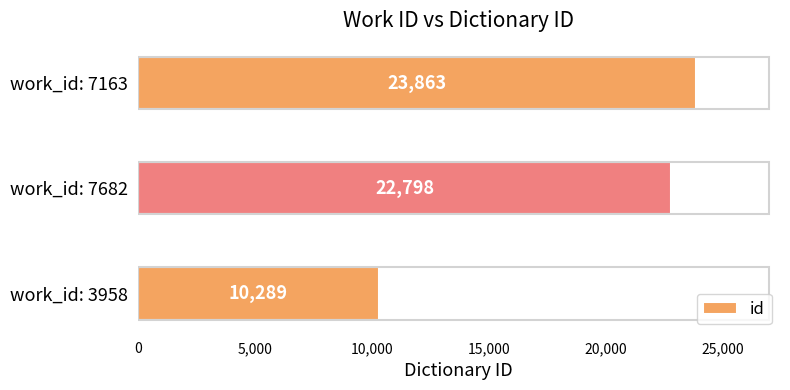

The value at work_id: 7682 is 22798. True or false?

True